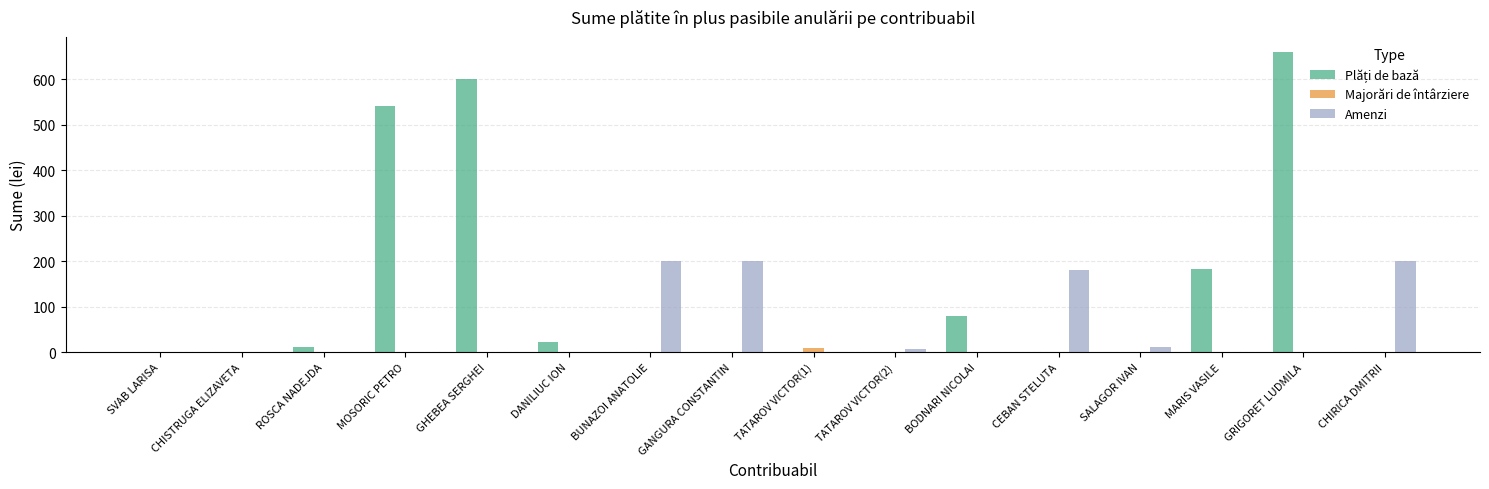

Which series changed the most between DANILIUC ION and CEBAN STELUTA?

Amenzi